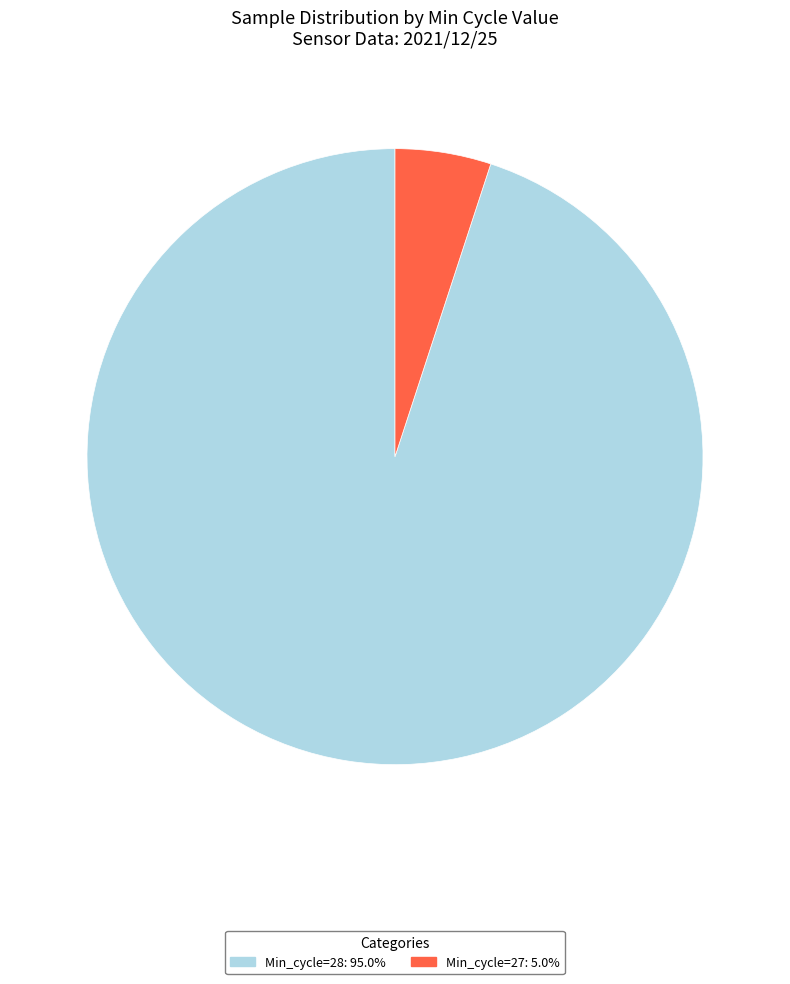

Do Min_cycle=27: 5.0% and Min_cycle=28: 95.0% together represent more than half of the pie?

Yes